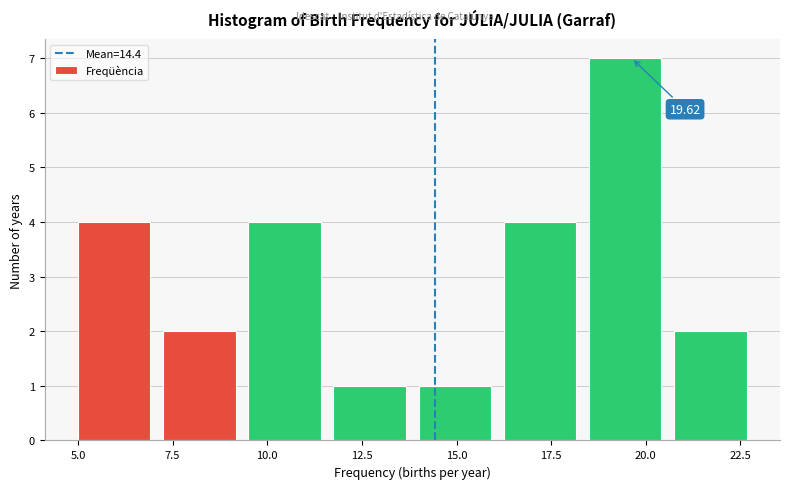

Which range on the x-axis has the tallest bar?

18.50 to 20.75